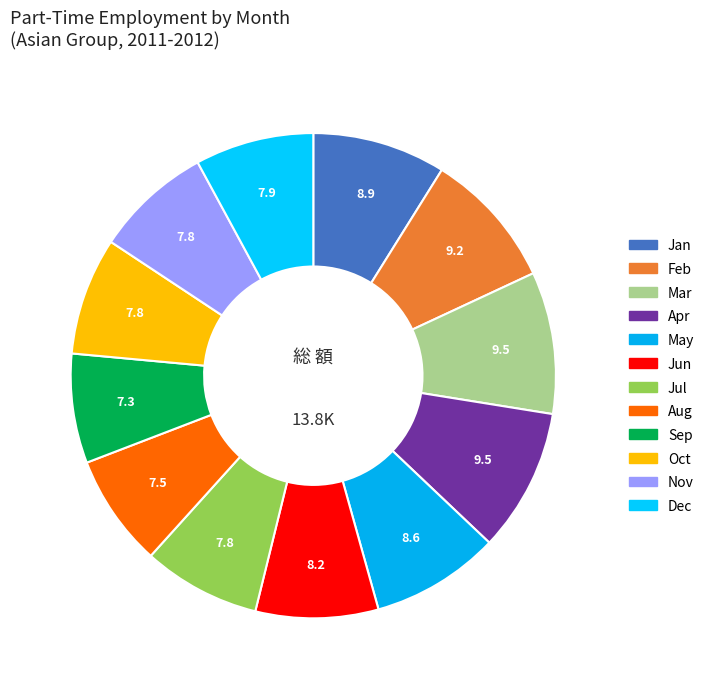

Is there any slice that represents more than half of the pie?

No